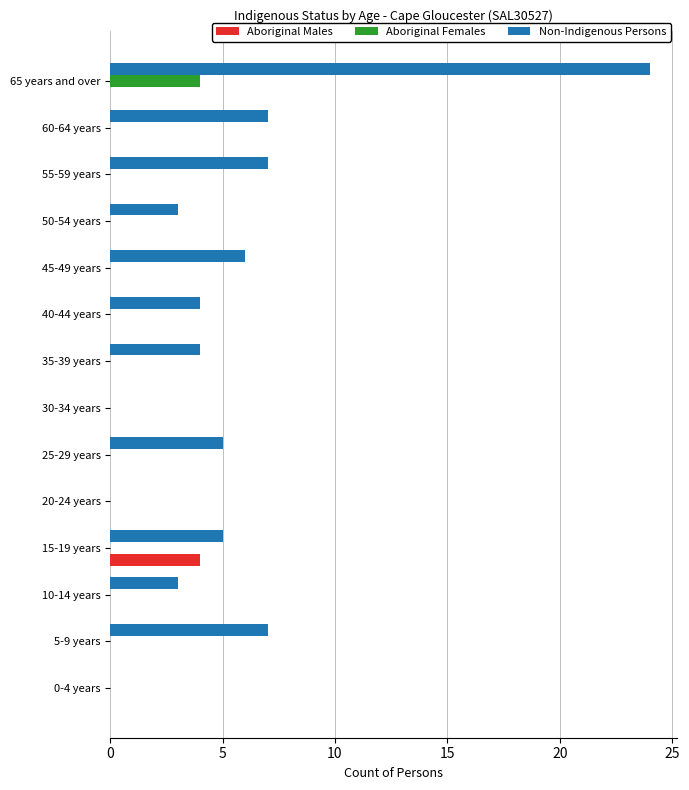

Between 25-29 years and 30-34 years, which series saw the biggest shift?

Non-Indigenous Persons